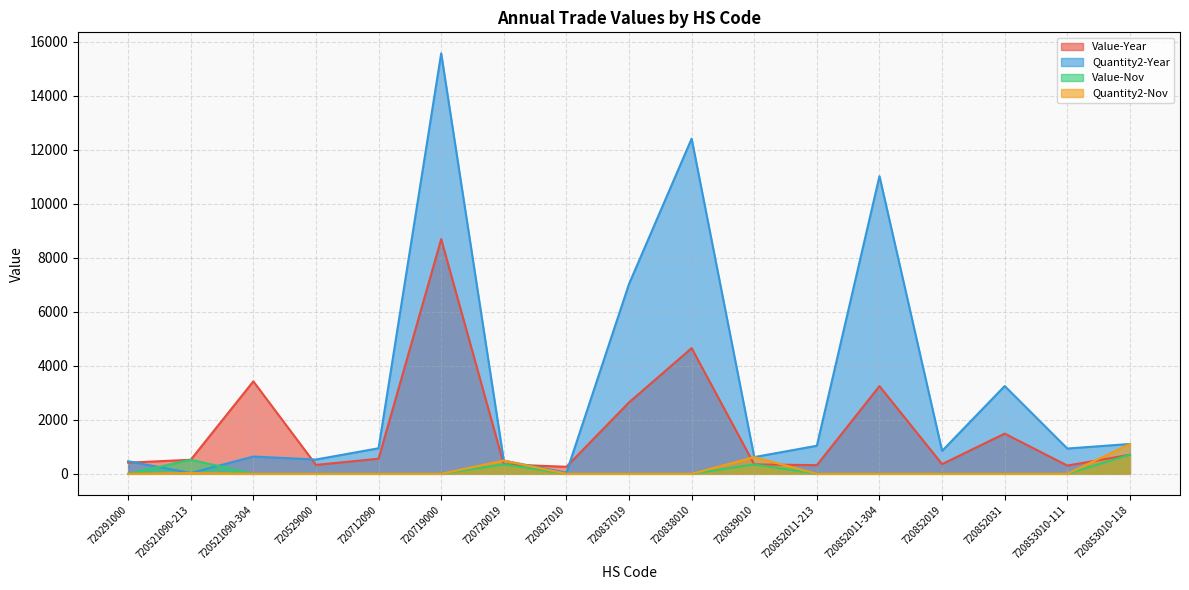

What are all the series names shown in the legend?

Value-Year, Quantity2-Year, Value-Nov, Quantity2-Nov